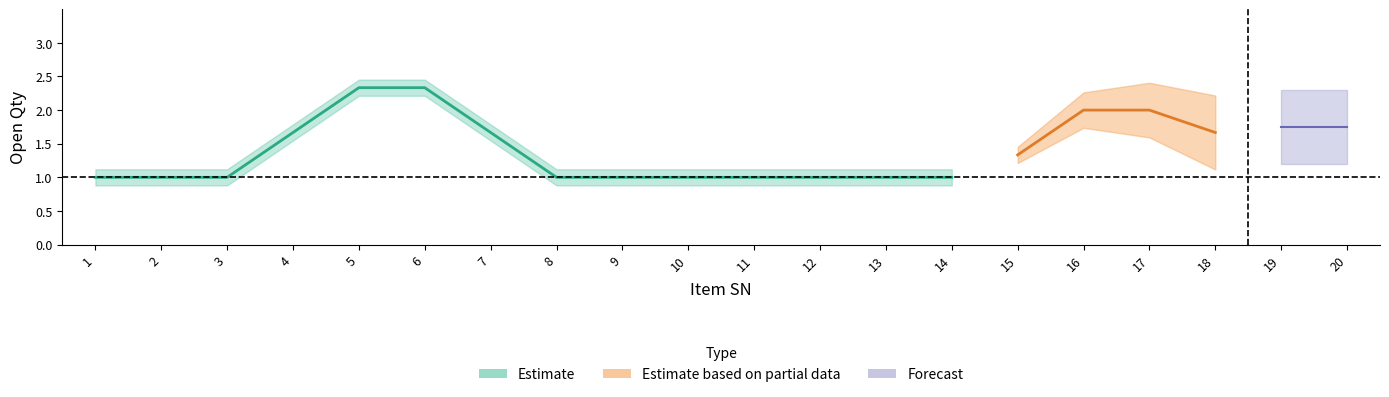

What is the value of the 2nd point from the left?

1